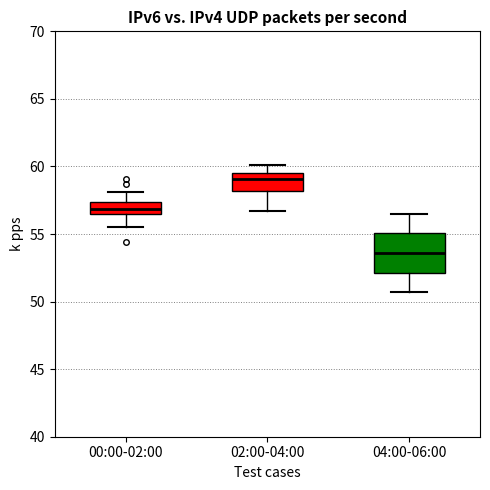

Reading left to right, transcribe this box plot: for each box, give where its median line is, the range the box spans, and where its two whiskers end, as read against the y-axis. The values are not printed on the chart, so give them approximately, as read against the axis.

00:00-02:00: median 57.0, box 56.5 to 57.5, whiskers 55.5 to 58.0
02:00-04:00: median 59.0, box 58.0 to 59.5, whiskers 56.5 to 60.0
04:00-06:00: median 53.5, box 52.0 to 55.0, whiskers 50.5 to 56.5